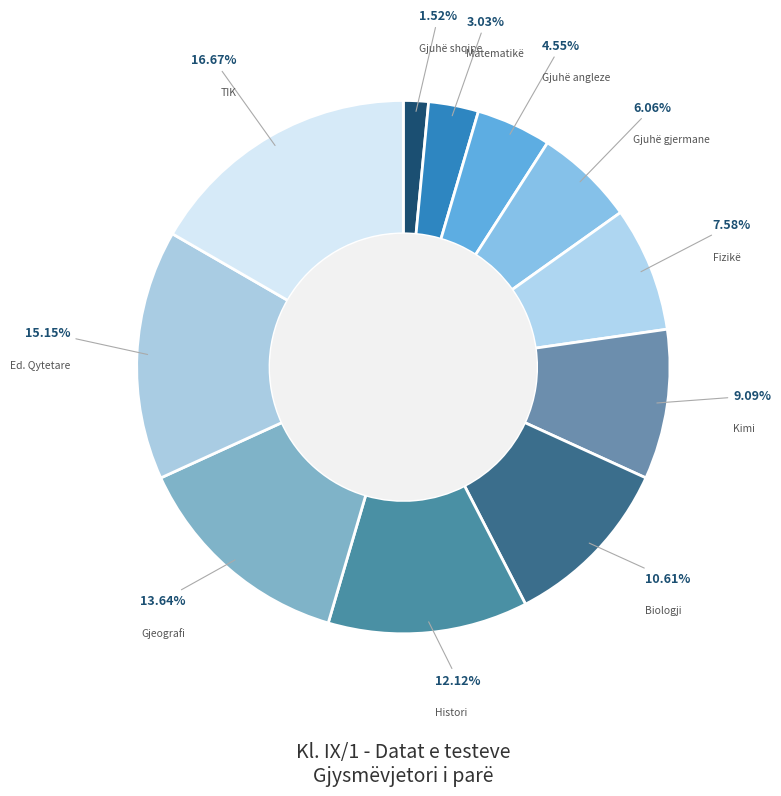

How many slices are in this pie chart?

11